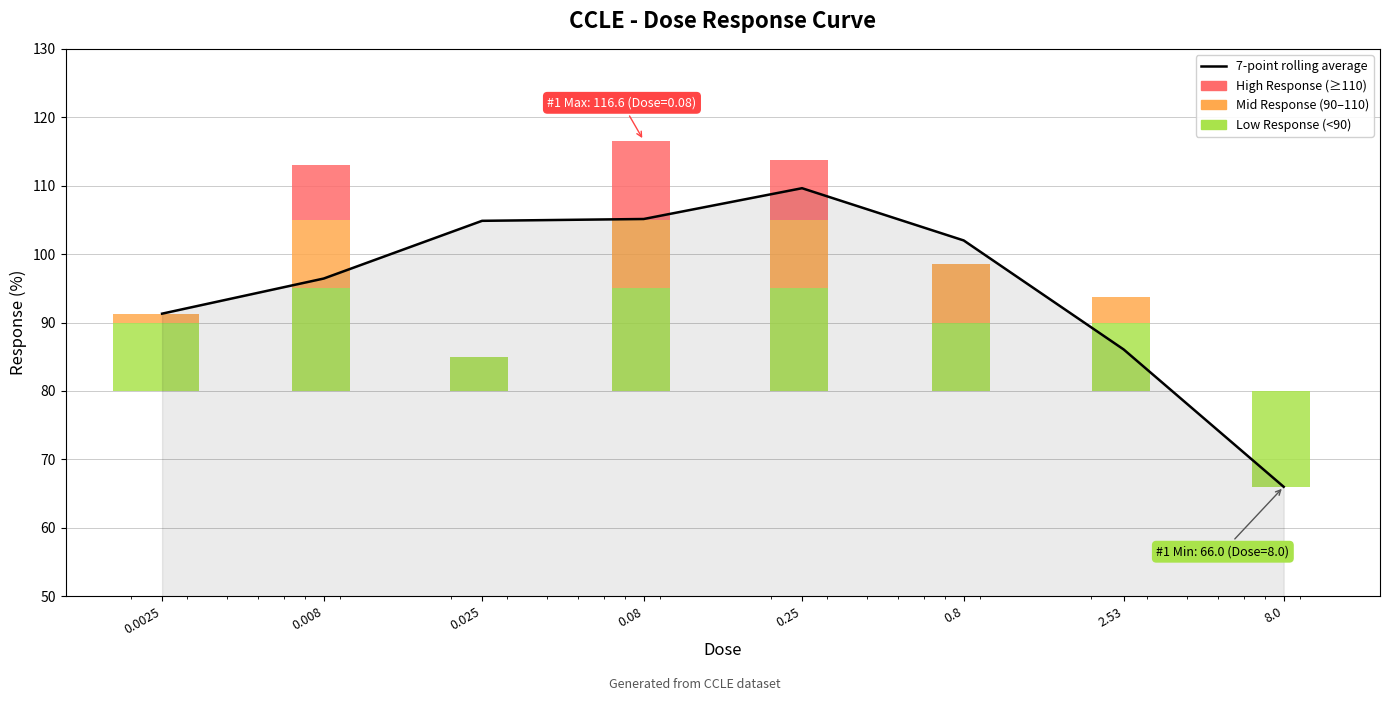

Which label corresponds to the smallest value in the chart?

8.0